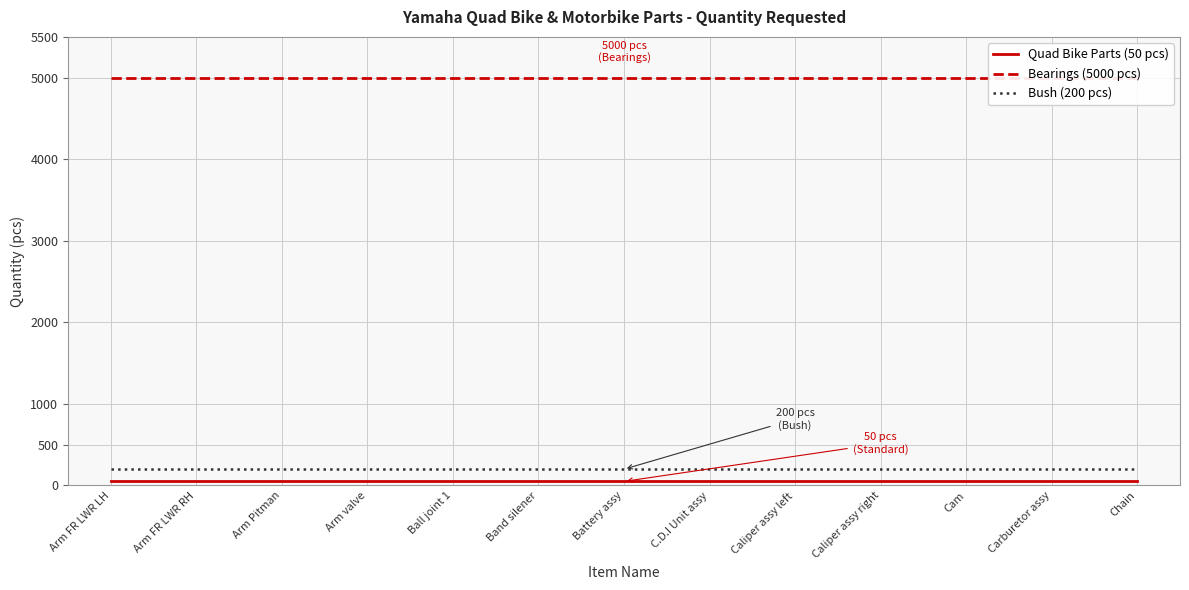

At Chain, list the series in order from smallest to largest.

Quad Bike Parts (50 pcs), Bush (200 pcs), Bearings (5000 pcs)